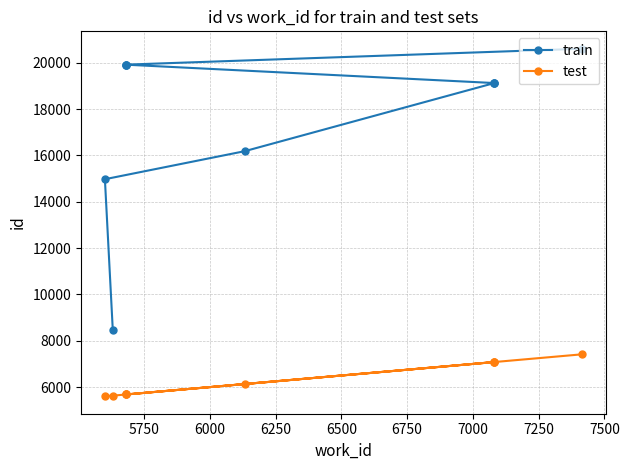

Reading right to left, list all the values displayed in this chart.

train: 20604	19917	19916	19915	19123	19121	19118	16183	14972	8462
test: 7416	5681	5681	5681	7080	7080	7080	6133	5601	5631